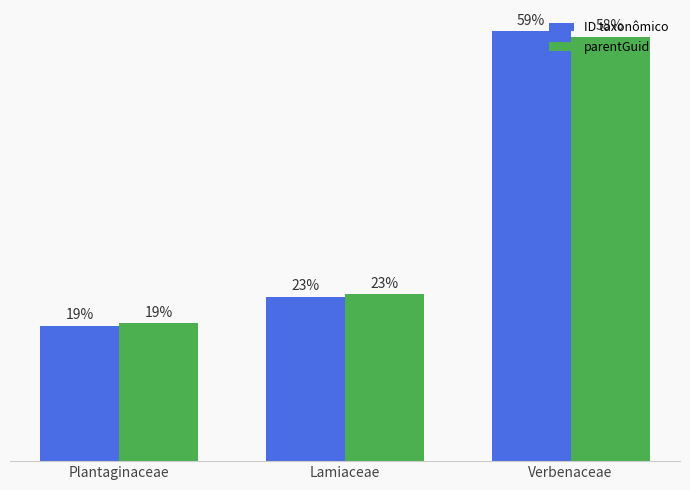

At which category does the chart reach its minimum across all series?

Plantaginaceae